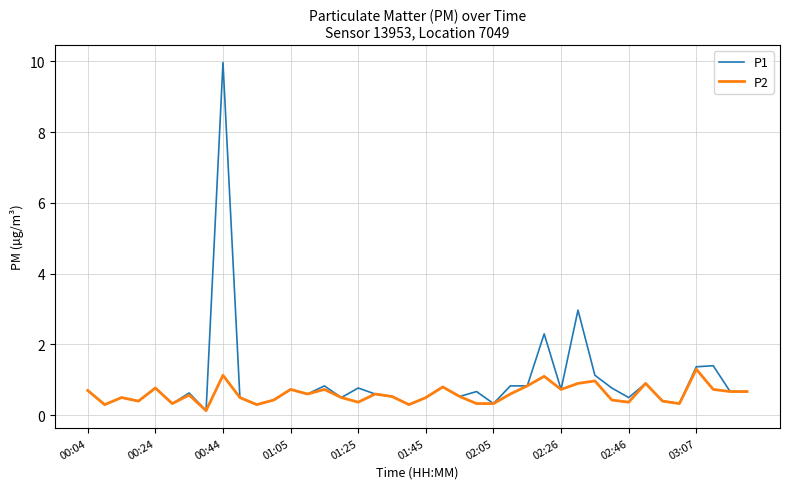

What is the maximum value shown in the chart?

10.0